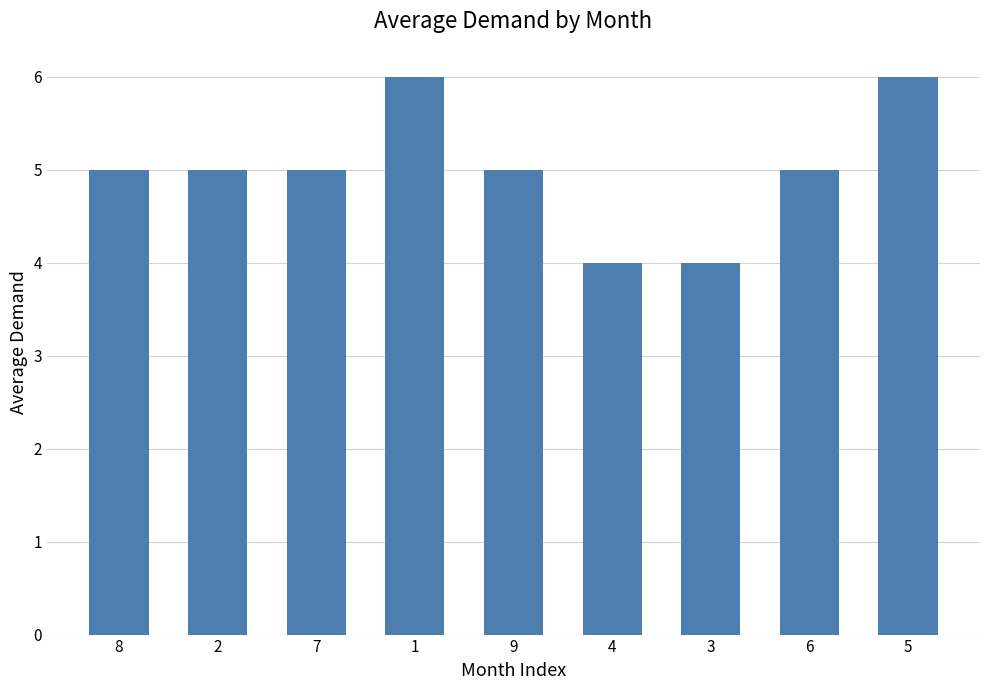

What is the difference between the values at 2 and 1?

1